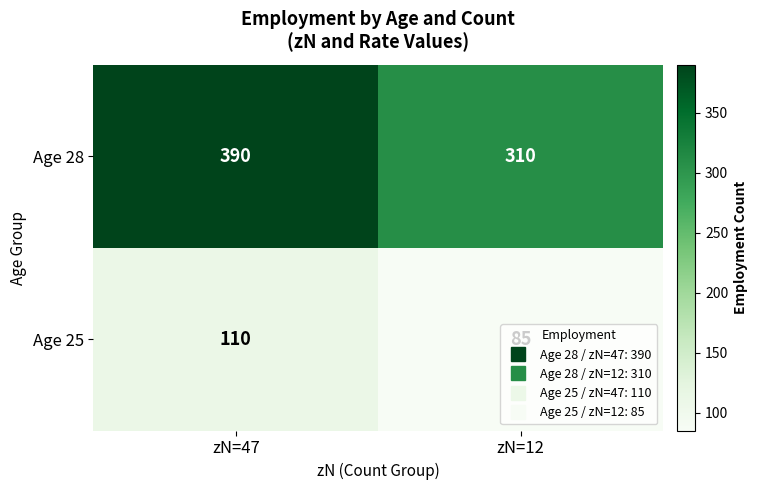

List the series in order of their overall mean, highest first.

Age 28, Age 25